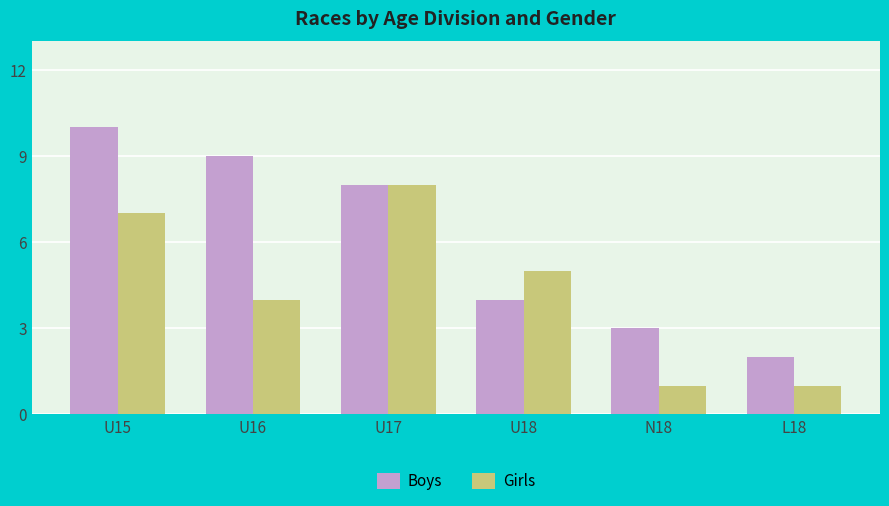

Between U18 and L18, which series saw the biggest shift?

Girls